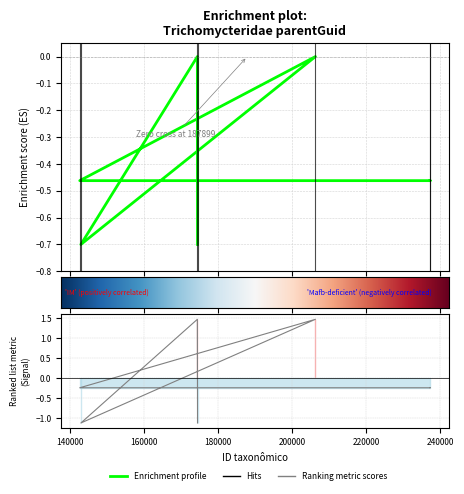

How many values are below zero?

5